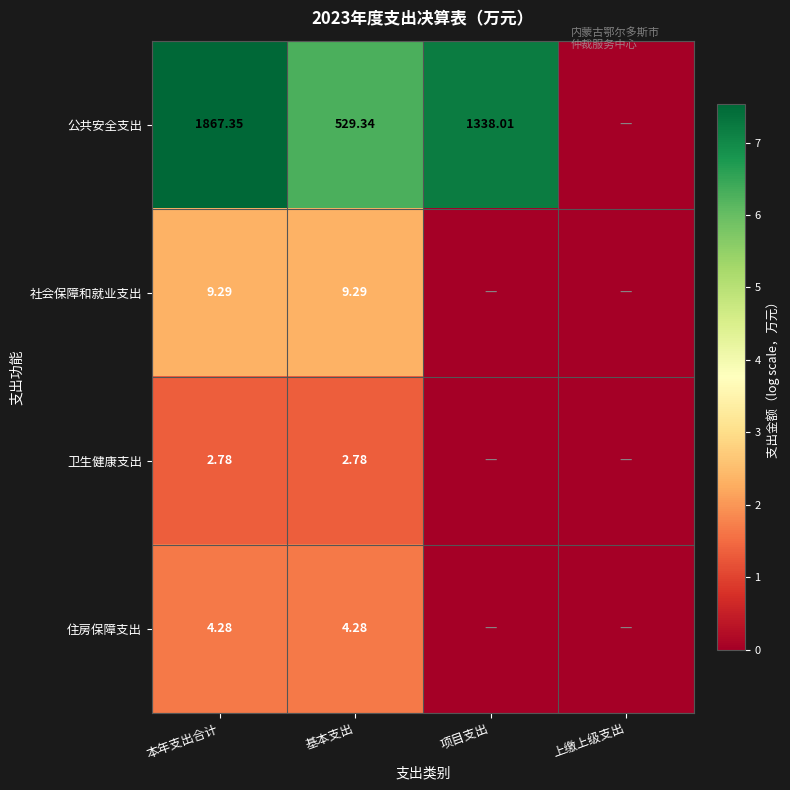

Rank the series at 本年支出合计 from lowest to highest value.

卫生健康支出, 住房保障支出, 社会保障和就业支出, 公共安全支出